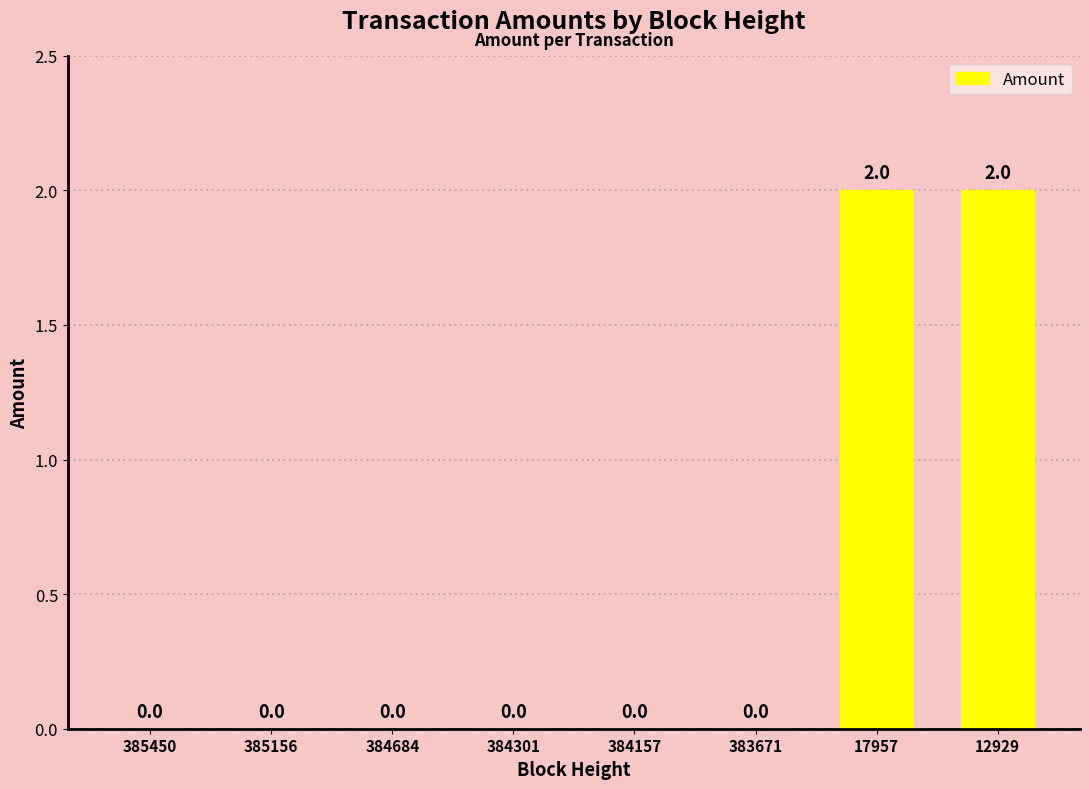

What is the change in value from 385156 to 12929?

+2